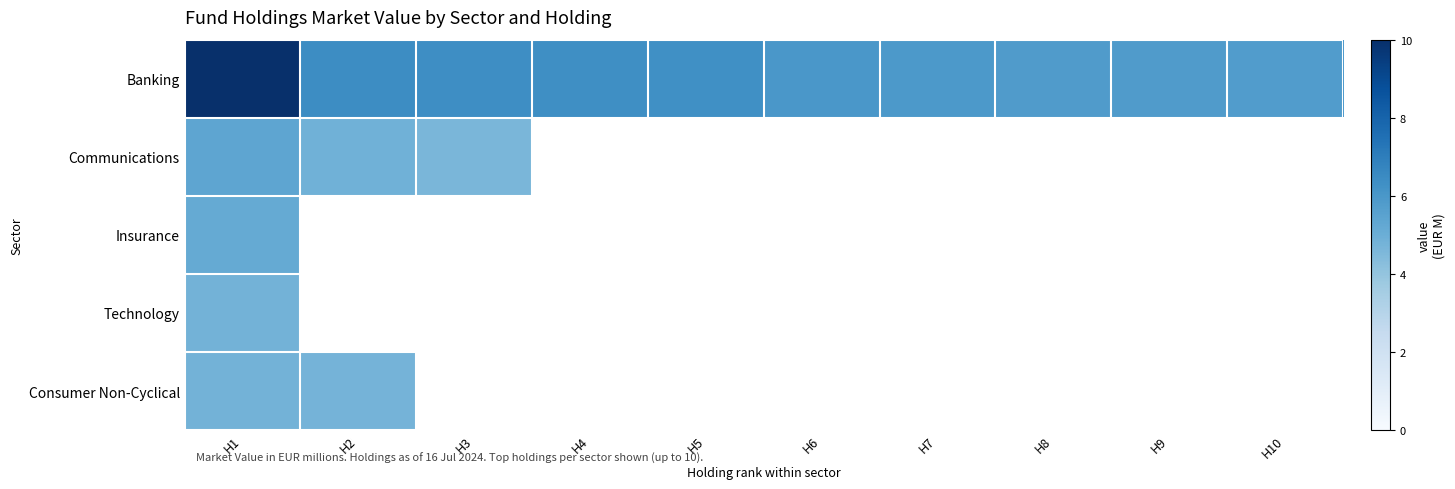

Is the value of Banking at H8 greater than the value of Communications at H10?

No